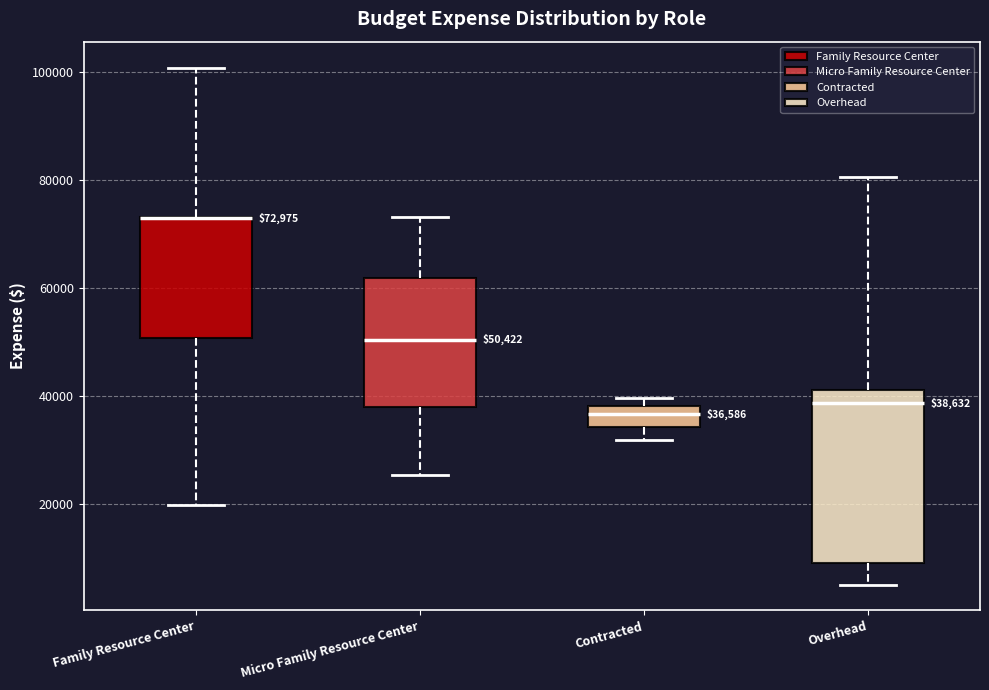

Comparing the boxes themselves (not the whiskers), which one is the tallest?

Overhead